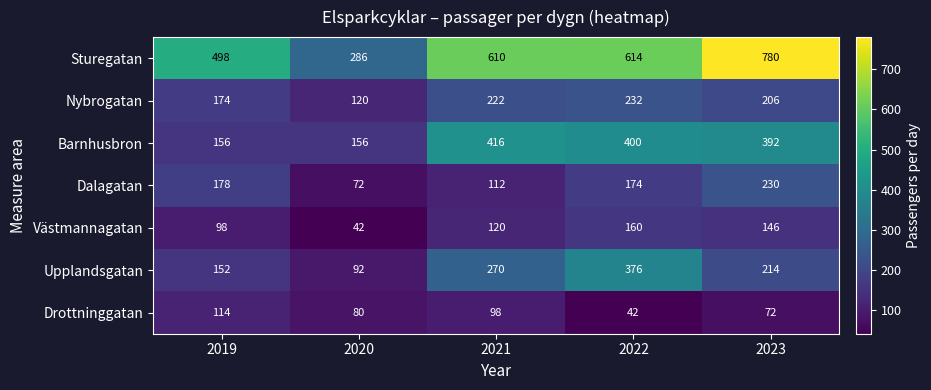

The value of Västmannagatan at 2023 is 237. True or false?

False